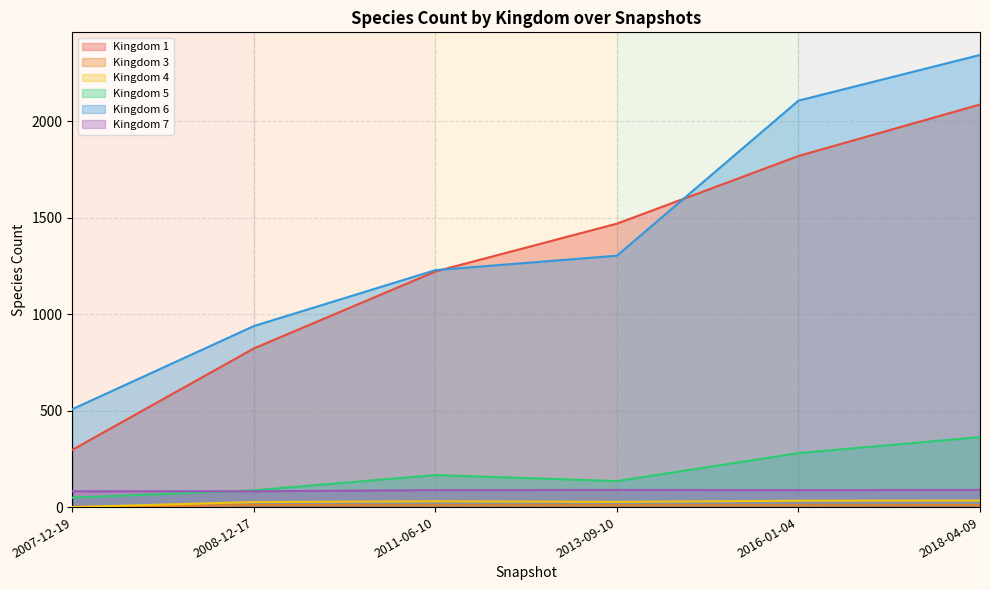

Between 2011-06-10 and 2018-04-09, which series saw the biggest shift?

Kingdom 6